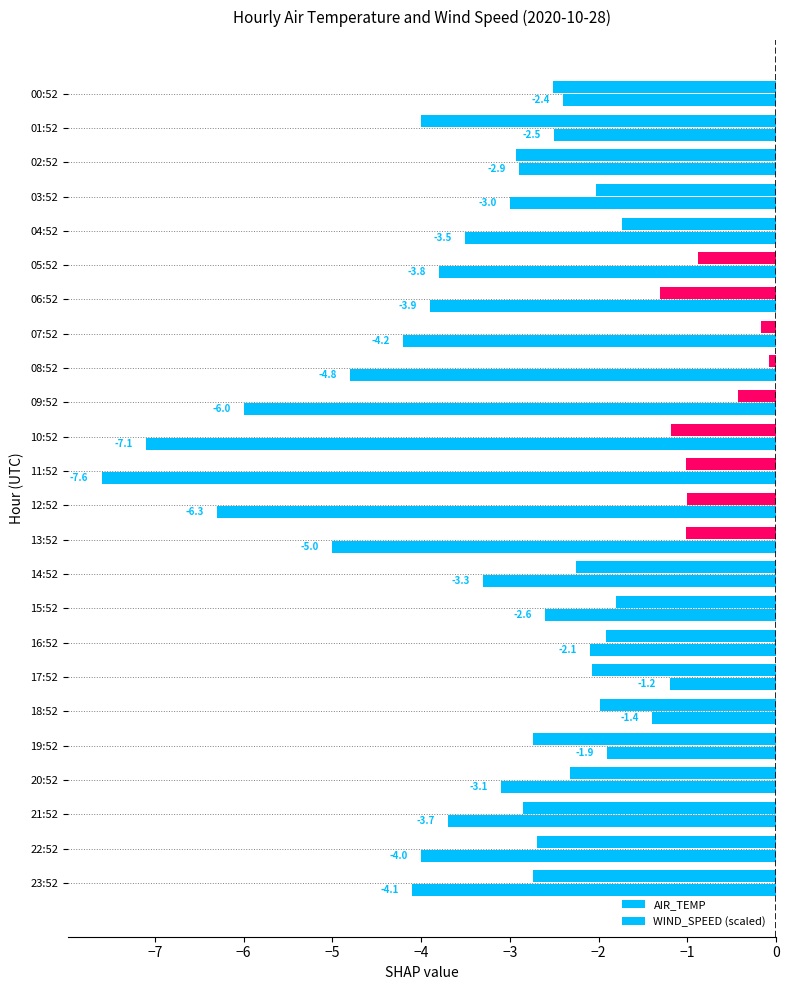

What position from the left is 21:52?

22